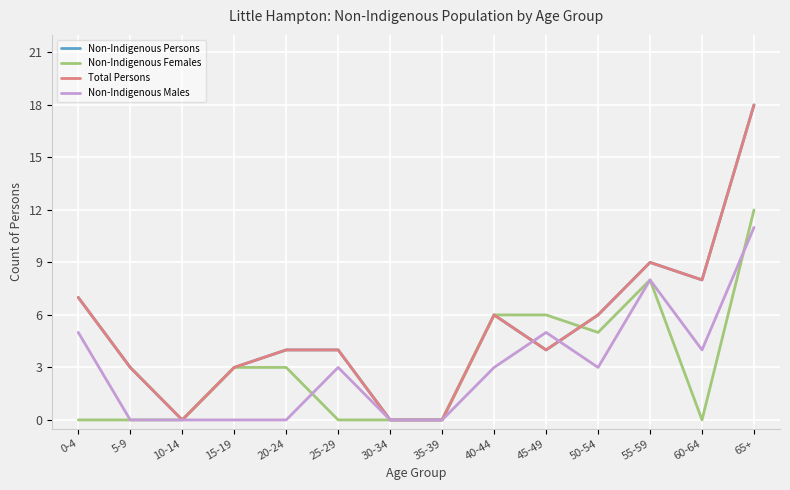

True or false: Non-Indigenous Males has a value of 0 at 15-19.

True